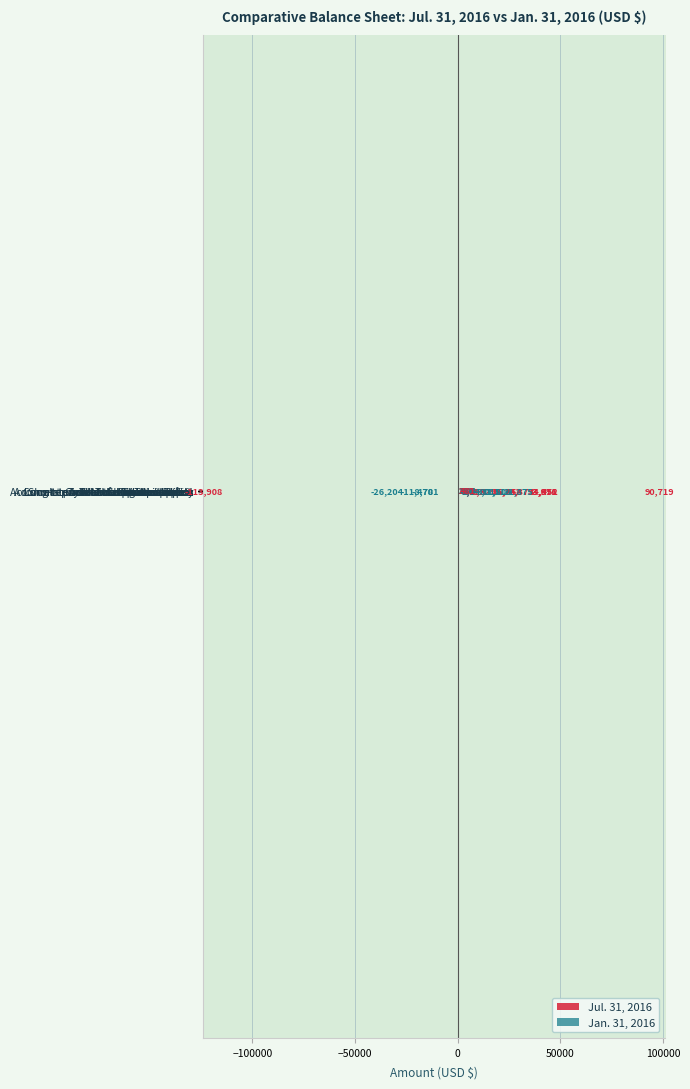

What is the maximum value shown in the chart?

90719